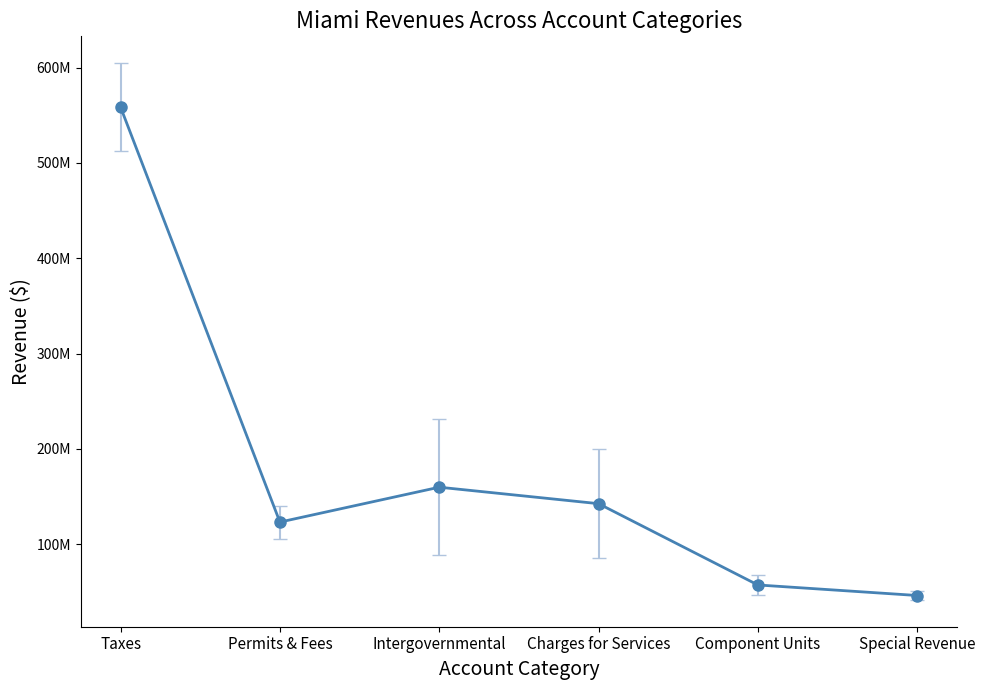

How many points are lower than both their immediate neighbors (excluding endpoints)?

1